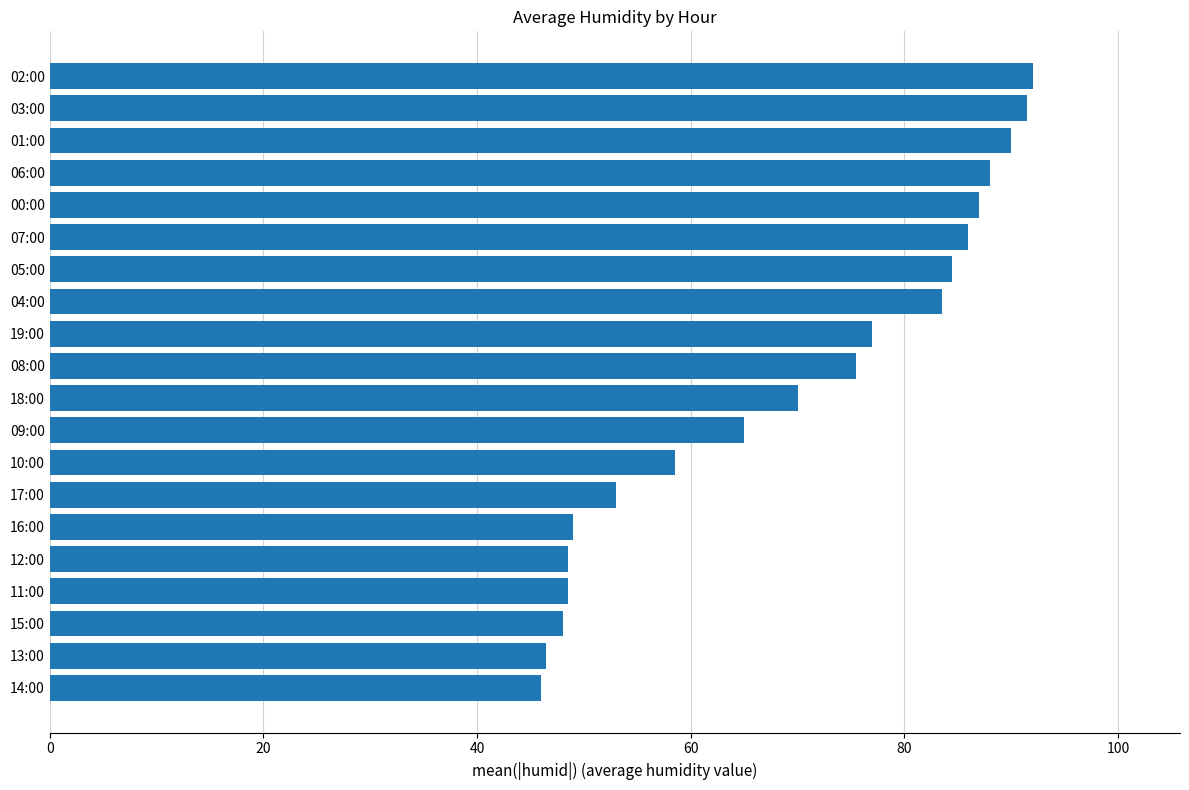

What is the smallest value displayed?

46.0